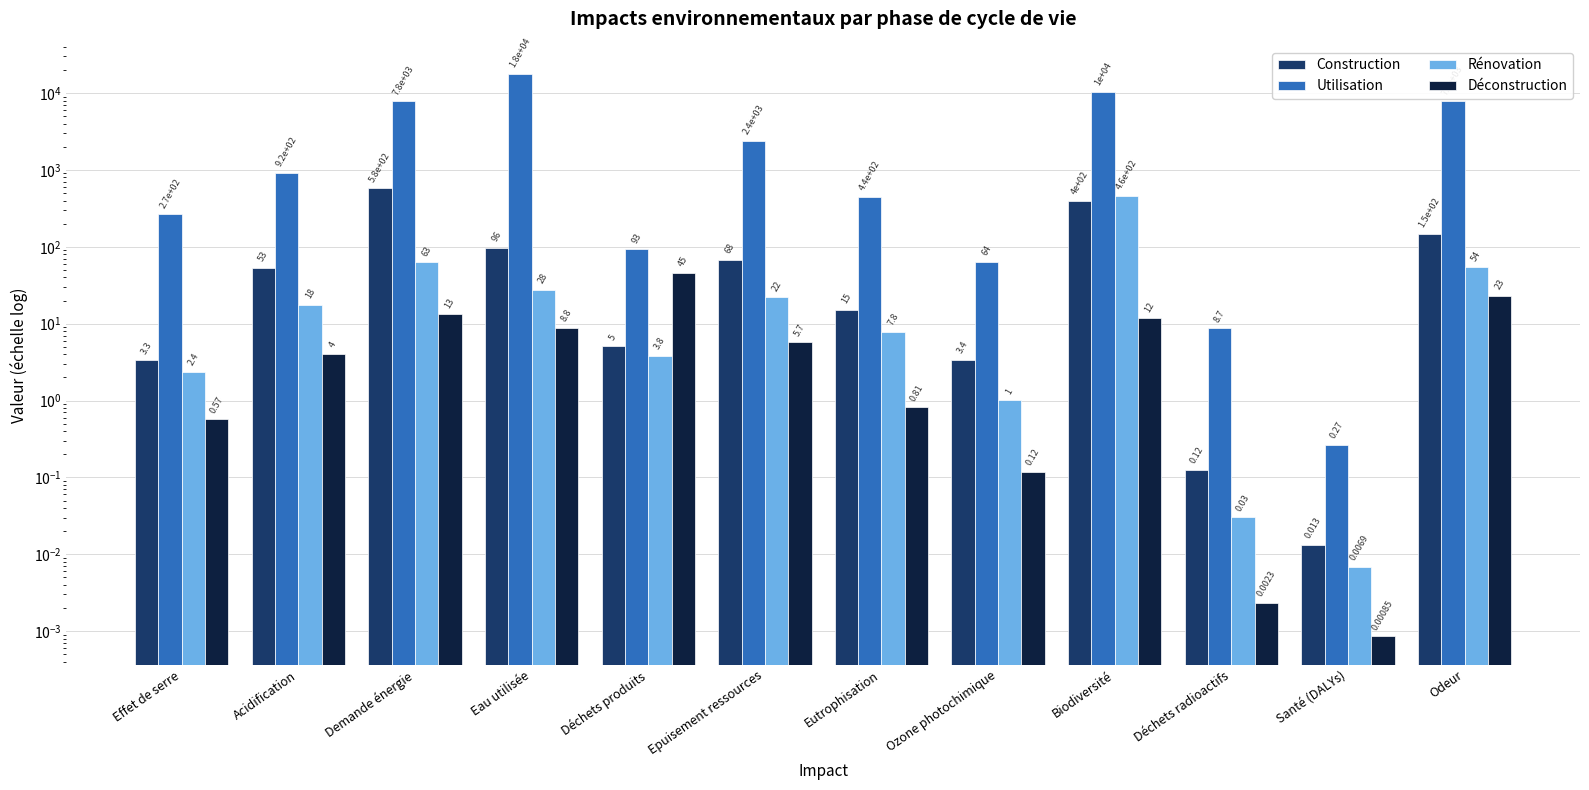

What is the maximum value shown in the chart?

17744.8